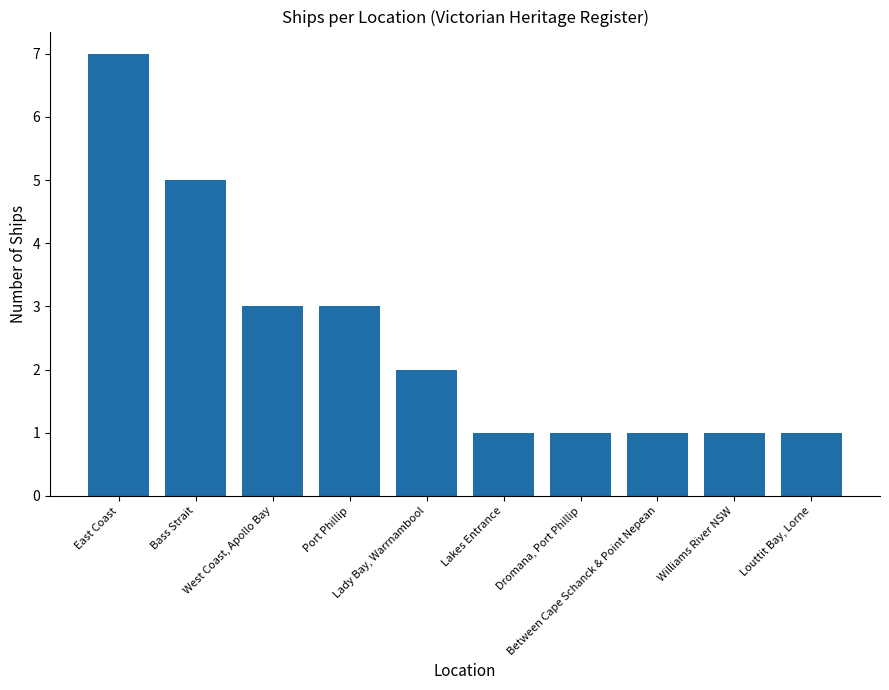

How many data points does each series have?

10